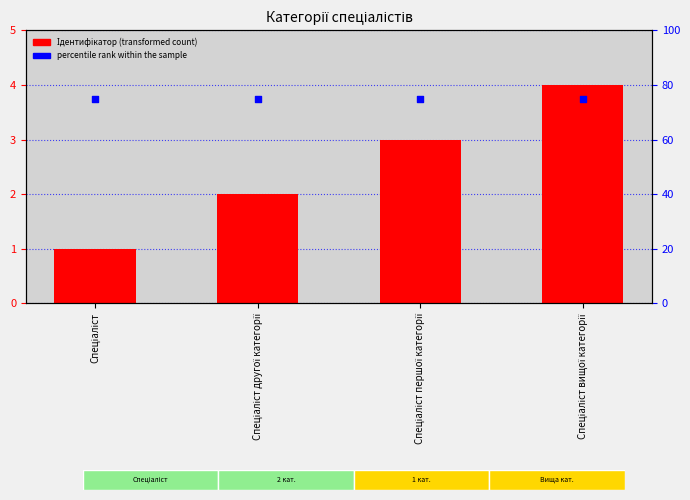

Which series contains the highest Y value?

percentile rank within the sample